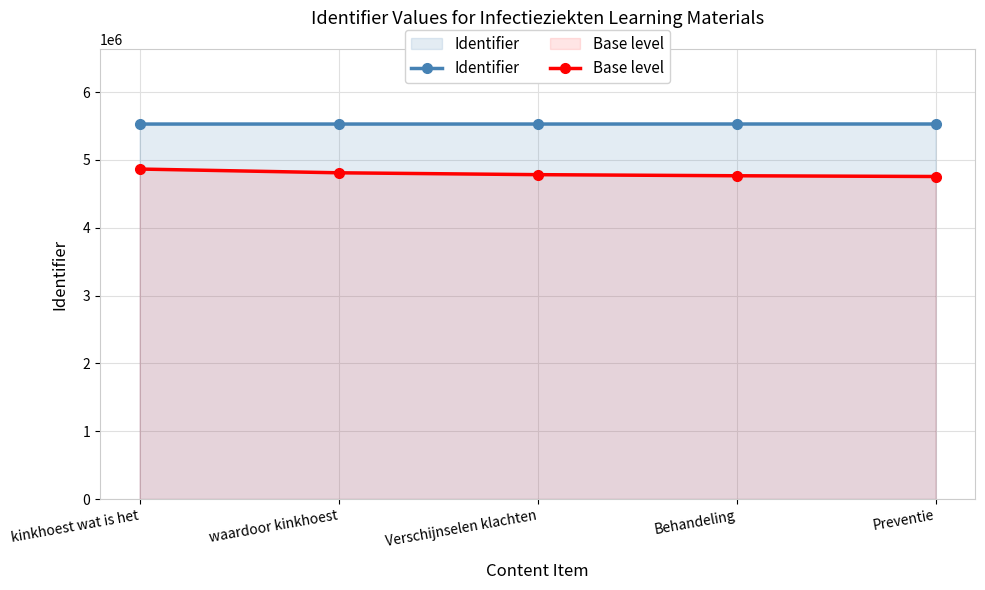

What is the minimum value for Identifier?

5529021.0